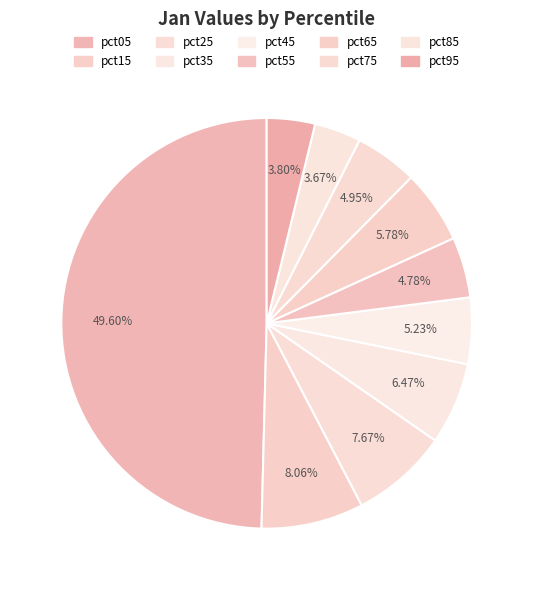

Count the number of slices in the pie.

10